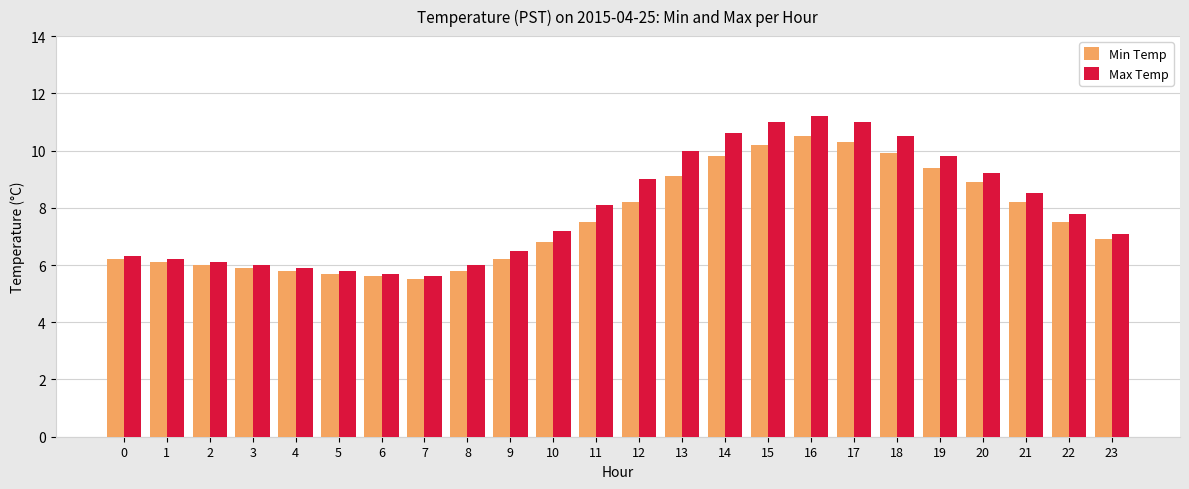

What is the difference between the maximum and second lowest values in the Min Temp series?

4.9